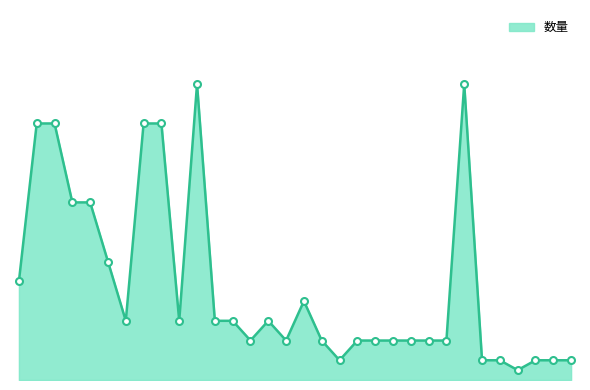

Does the chart display data point markers on the line(s)?

No